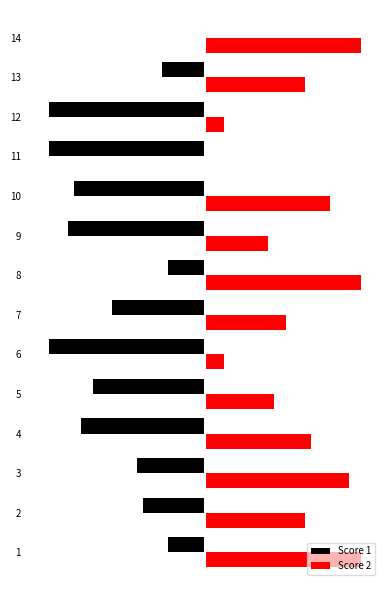

Reading left to right, extract all data points from this chart.

Score 1: 0=-6	1=-10	2=-11	3=-20	4=-18	5=-25	6=-15	7=-6	8=-22	9=-21	10=-25	11=-25	12=-7	13=0
Score 2: 0=25	1=16	2=23	3=17	4=11	5=3	6=13	7=25	8=10	9=20	10=0	11=3	12=16	13=25